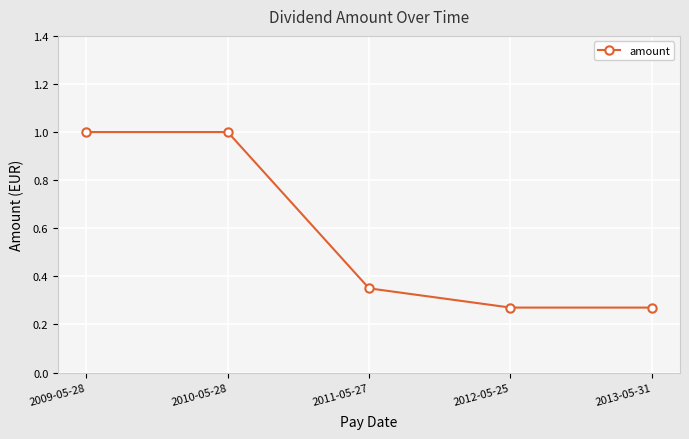

What is the label of the 2nd point from the left?

2010-05-28